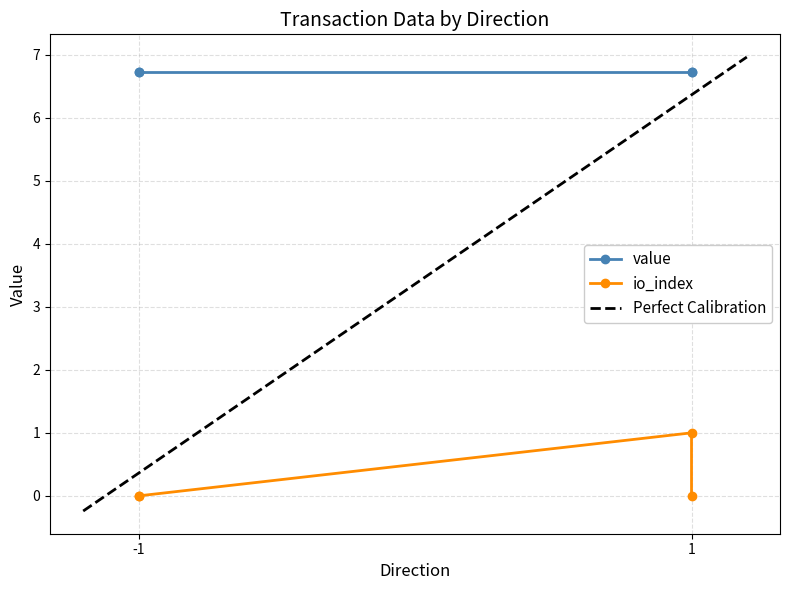

At which label is the value closest to 0?

-1